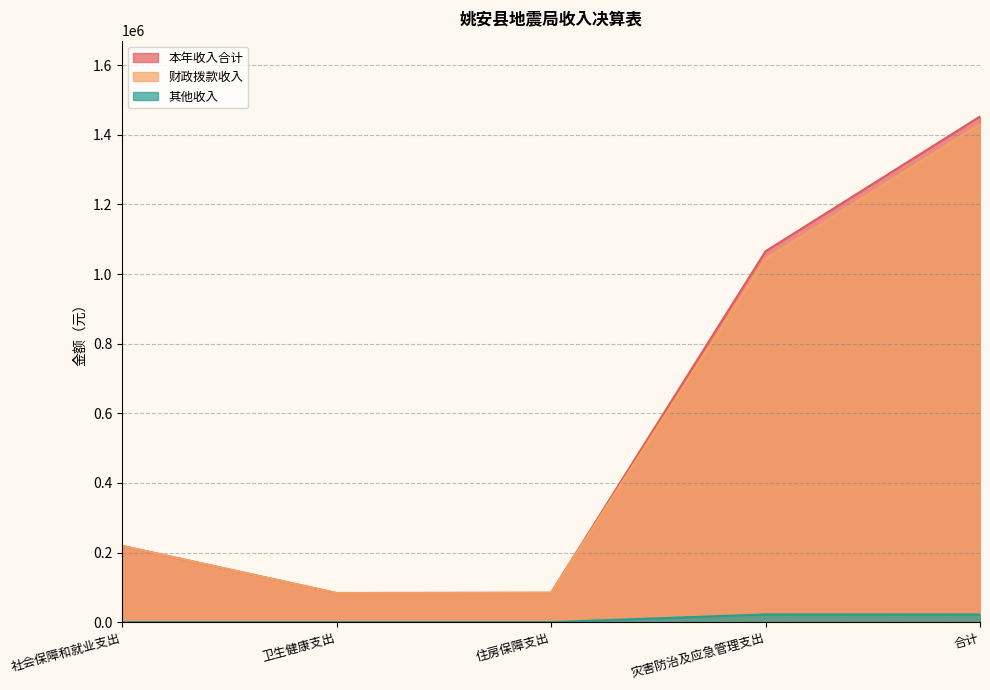

Rank the series at 社会保障和就业支出 from lowest to highest value.

其他收入, 本年收入合计, 财政拨款收入